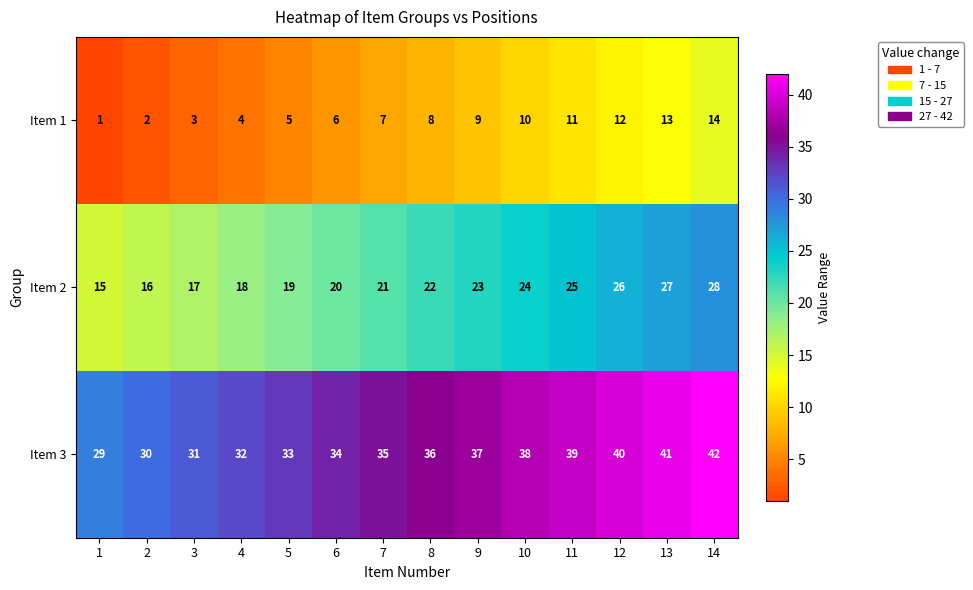

At which label is Item 1 closest to 7?

7